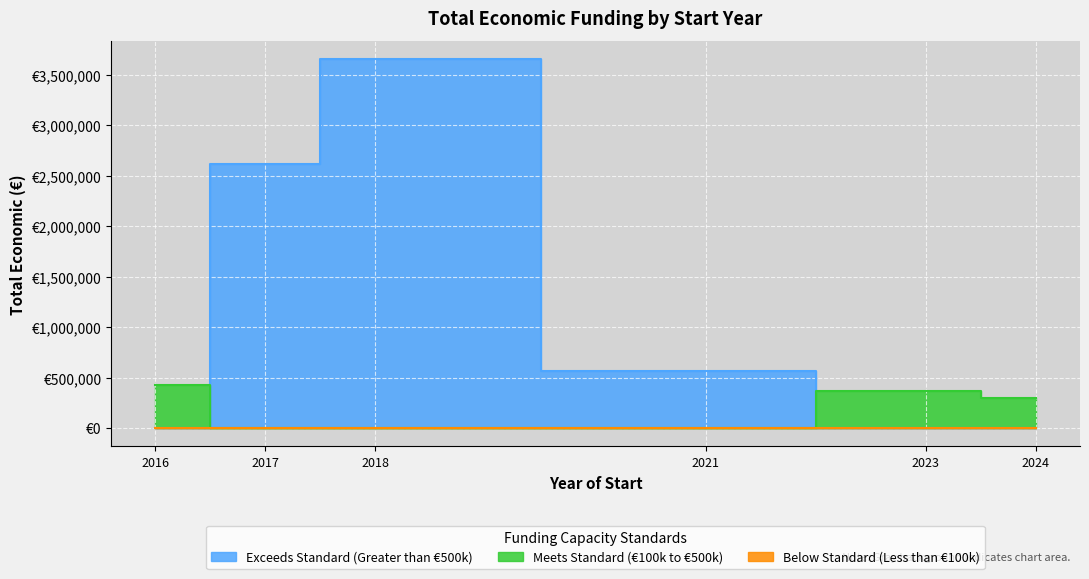

What is the sum of all values?

7931564